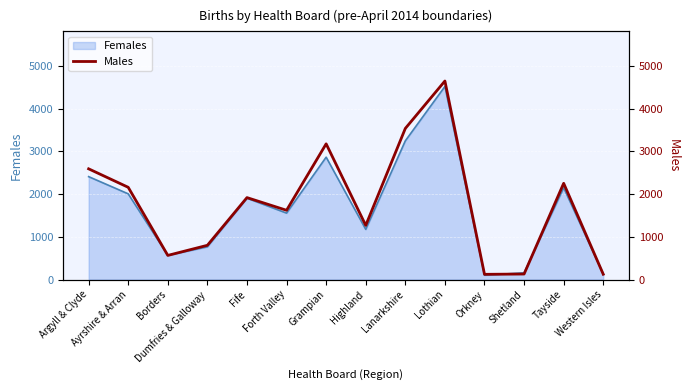

What is the maximum value shown in the chart?

4650